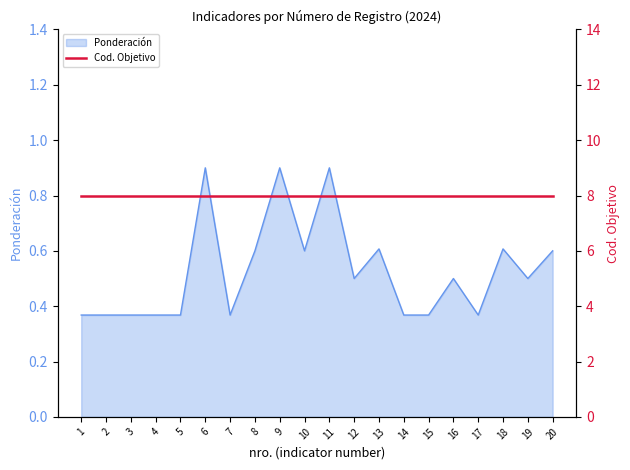

Does the chart display data point markers on the line(s)?

No